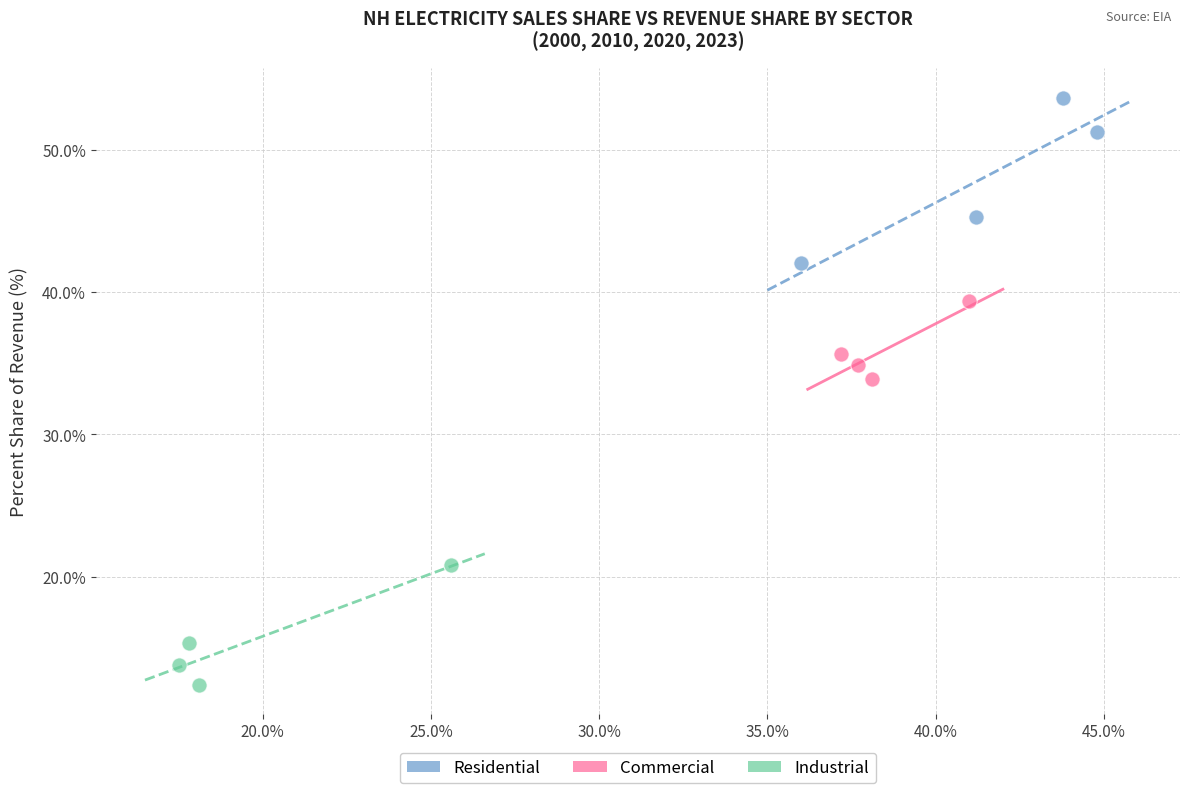

Which series contains the lowest Y value?

Industrial